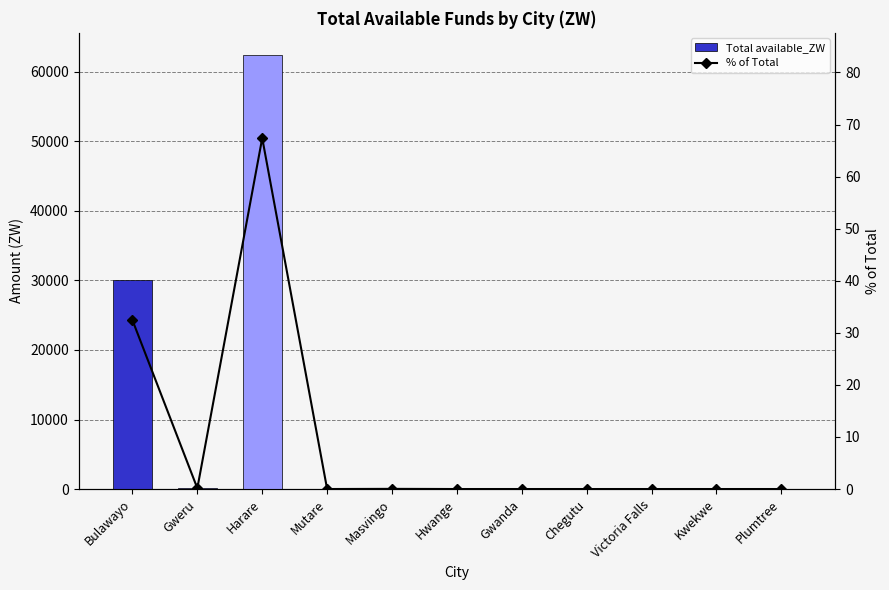

Is it true that % of Total equals 0.0 at Gwanda?

True